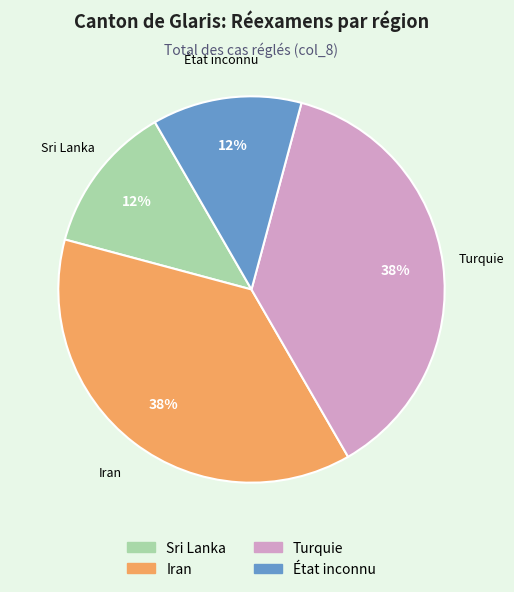

Is there a majority slice in this chart?

No